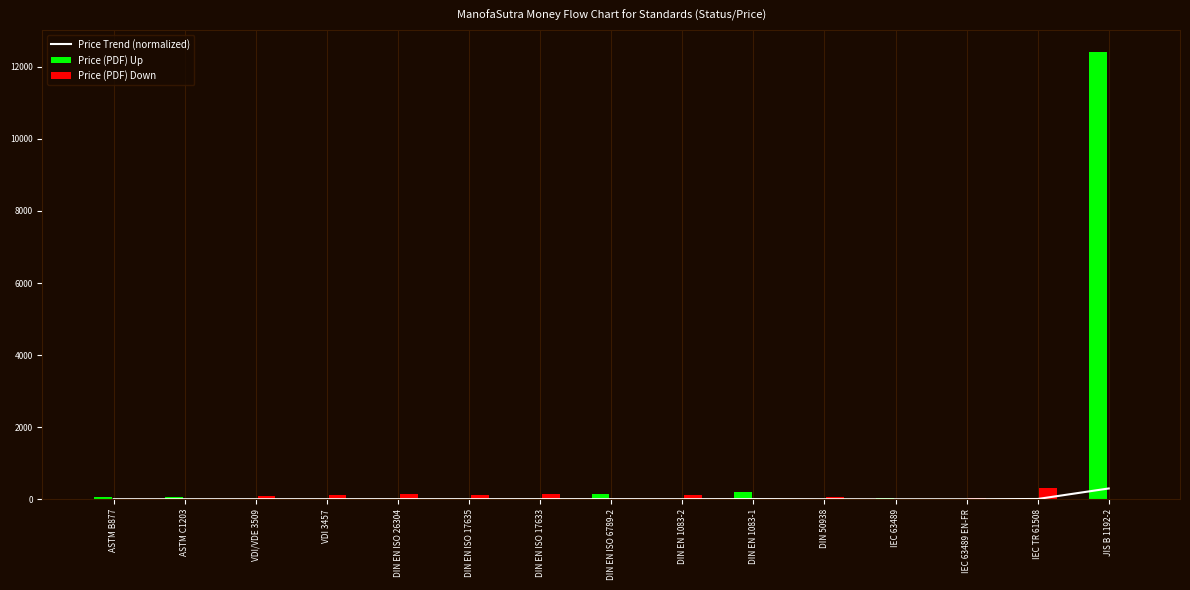

At which label is Price (PDF) Up closest to 6200?

DIN EN 1083-1